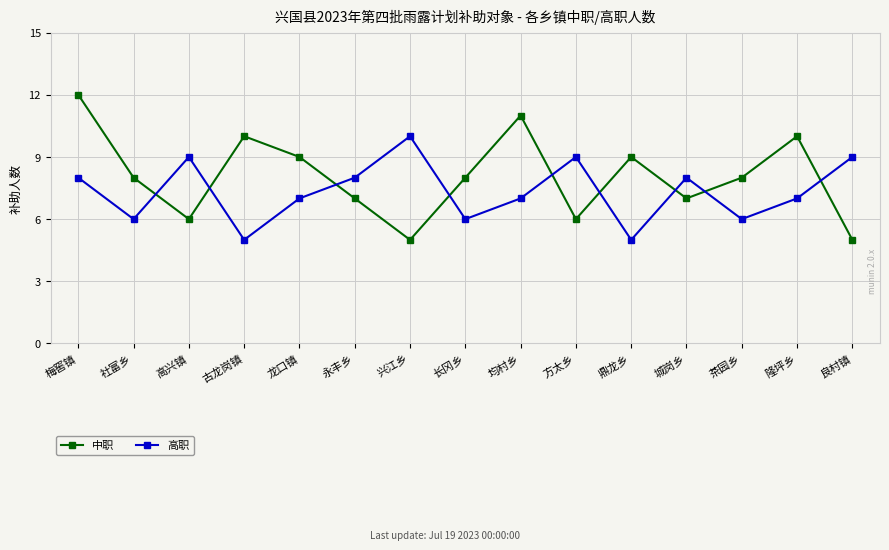

True or false: 高职 has more than 1 interior local peaks.

True